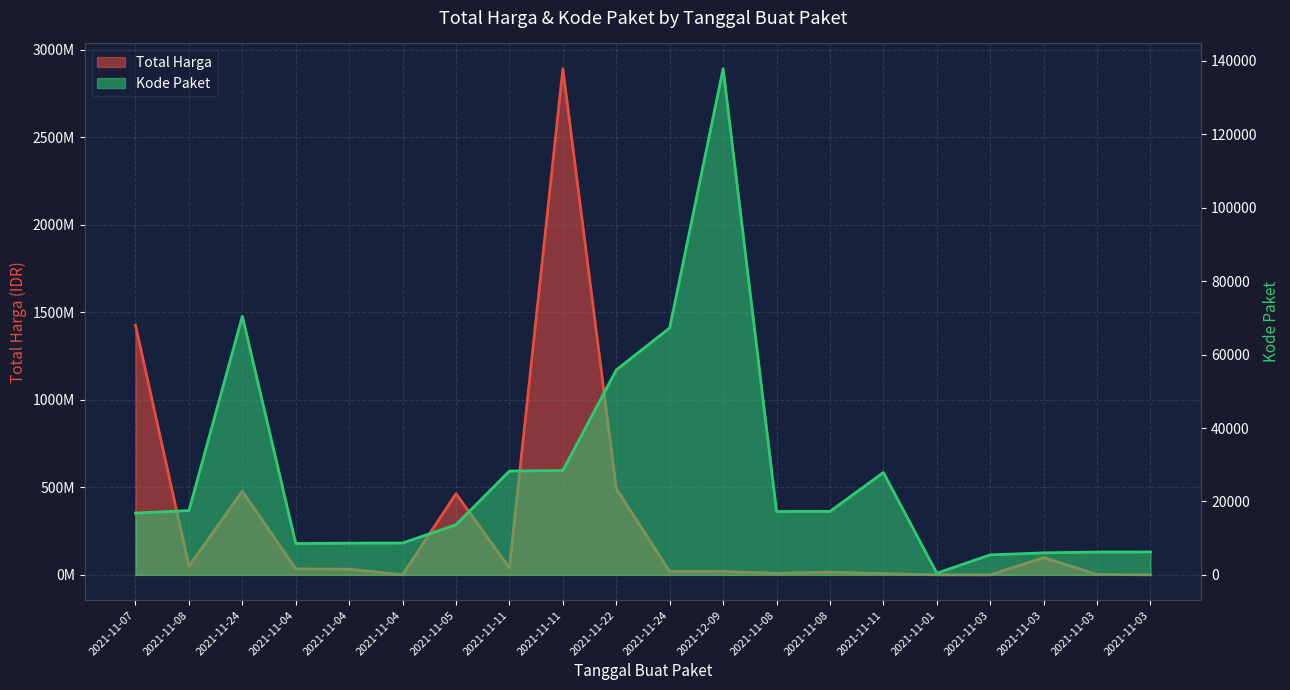

What is the average value of the Total Harga series?

304058624